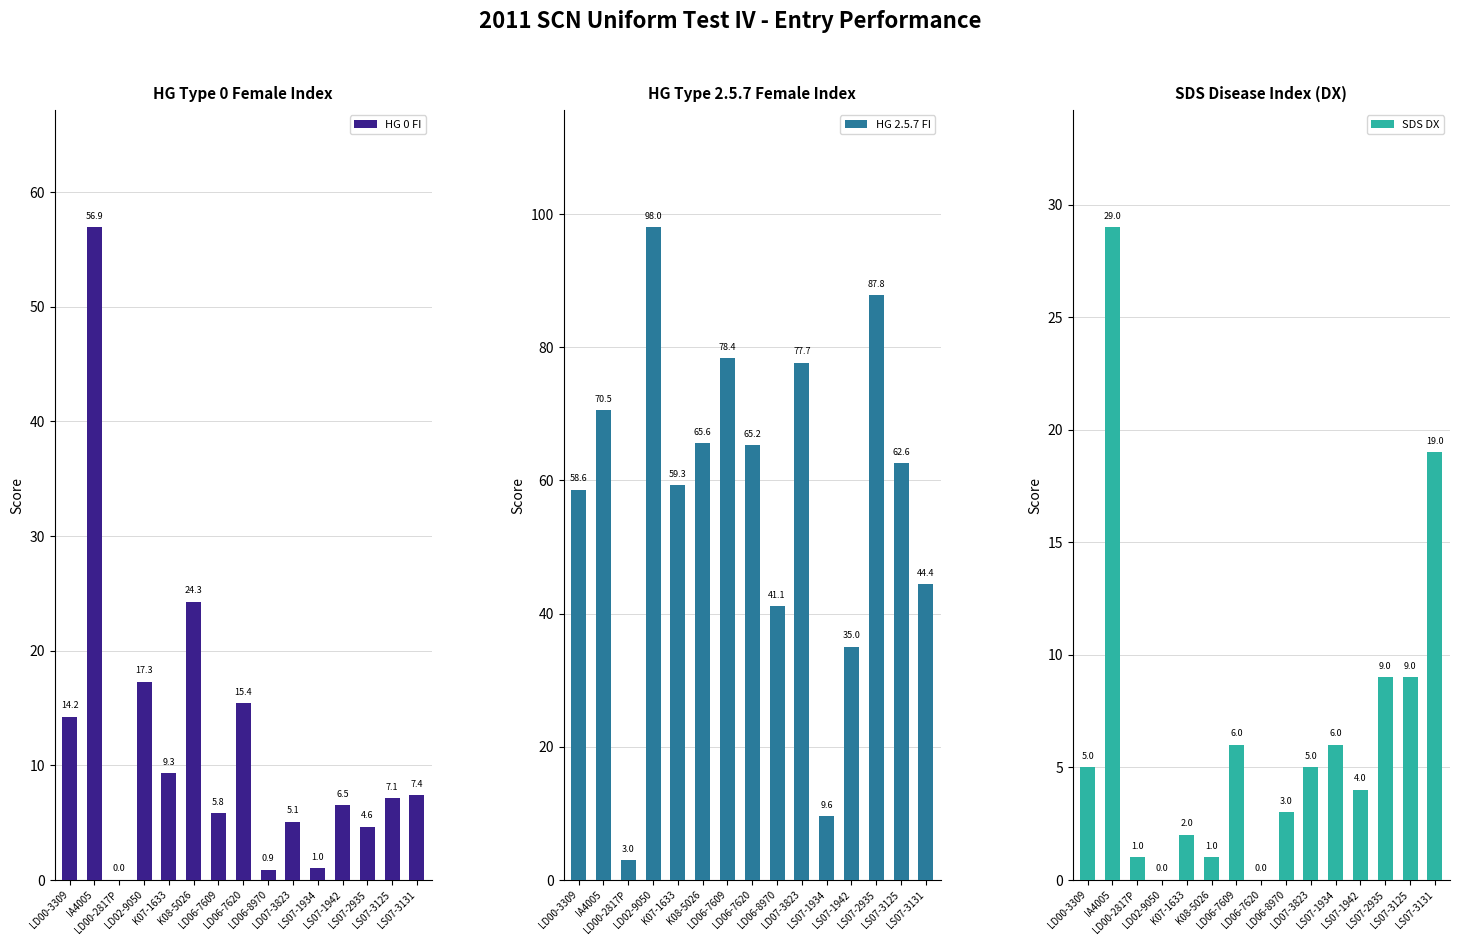

Which has a higher value, LD06-7620 or LS07-1934?

LD06-7620